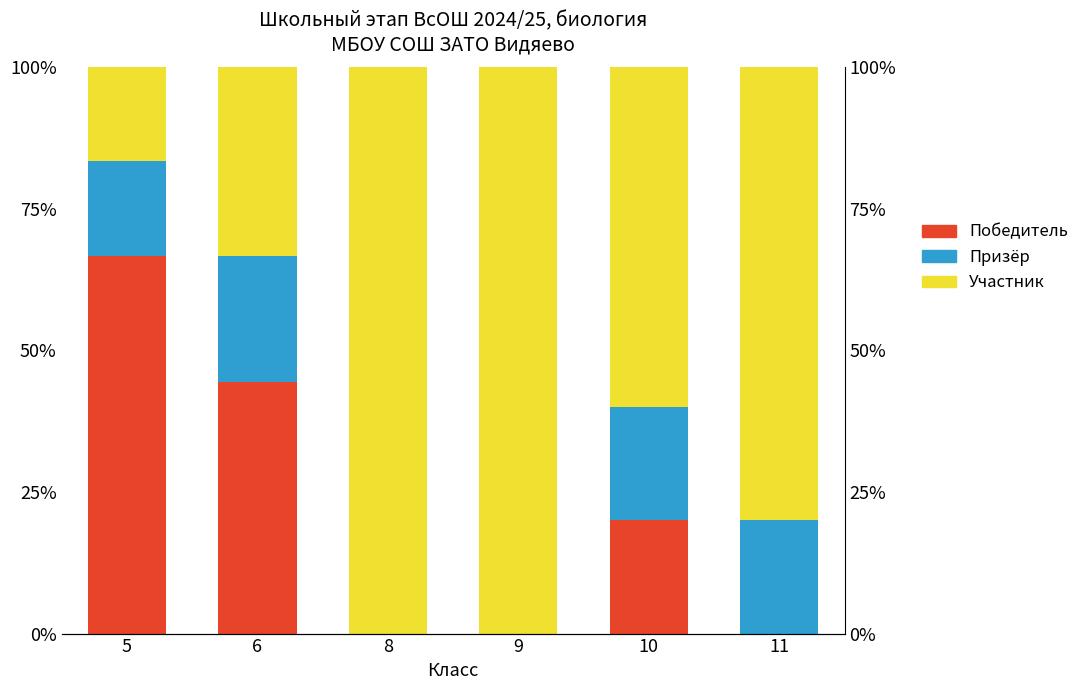

At how many categories does at least one series exceed 98?

2